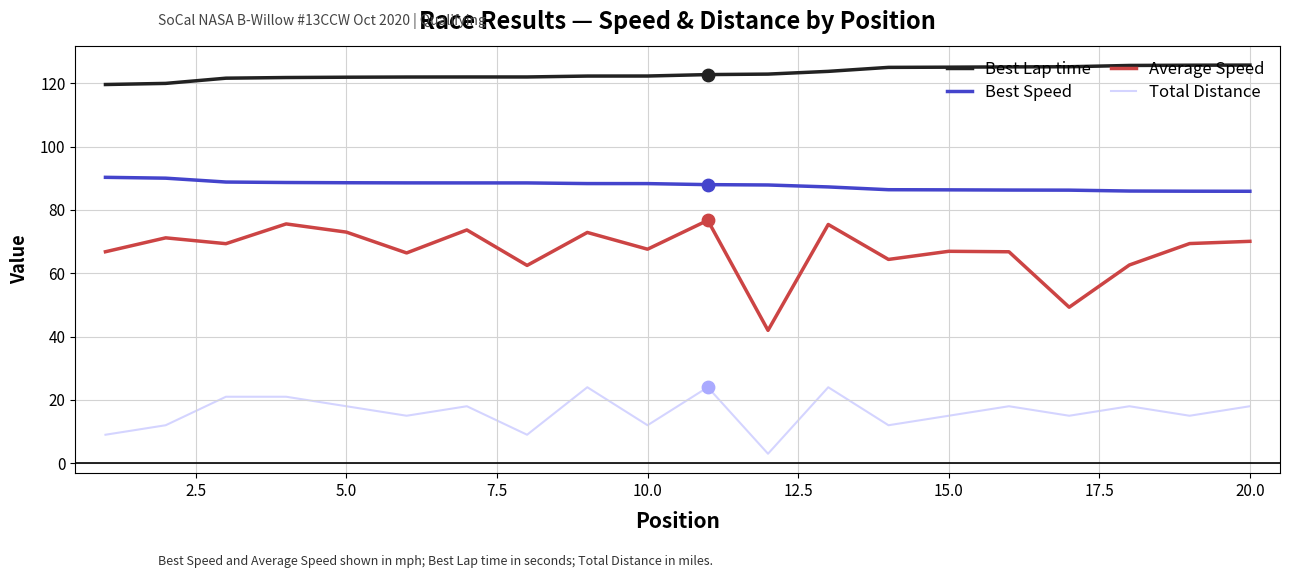

What are all the series names shown in the legend?

Best Lap time, Best Speed, Average Speed, Total Distance